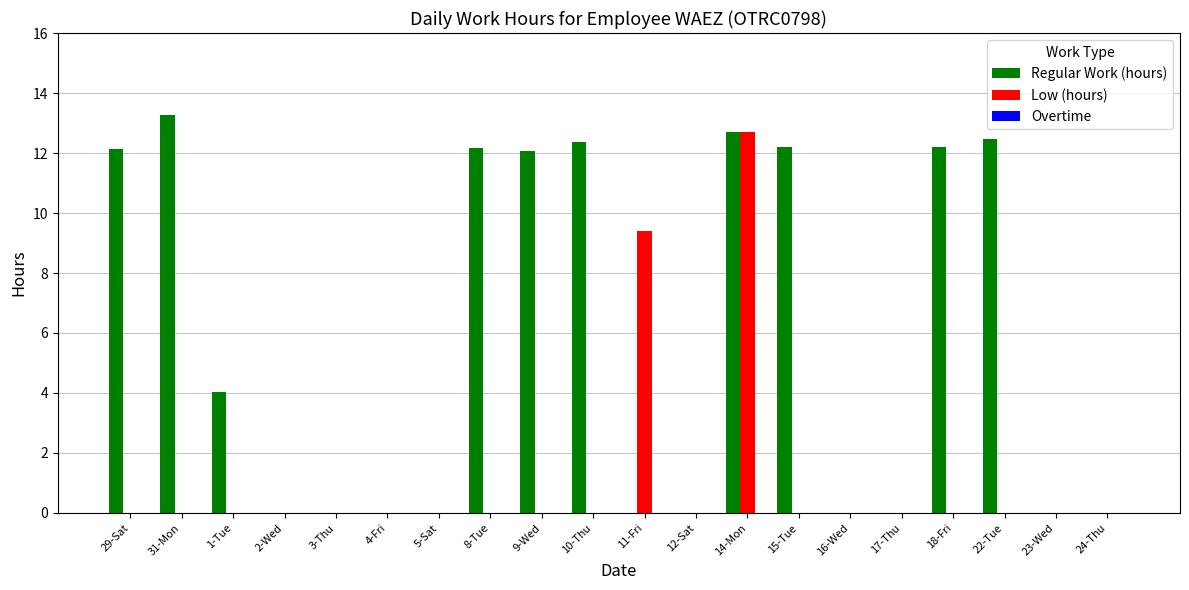

What is the highest value of the Low (hours) series?

12.7